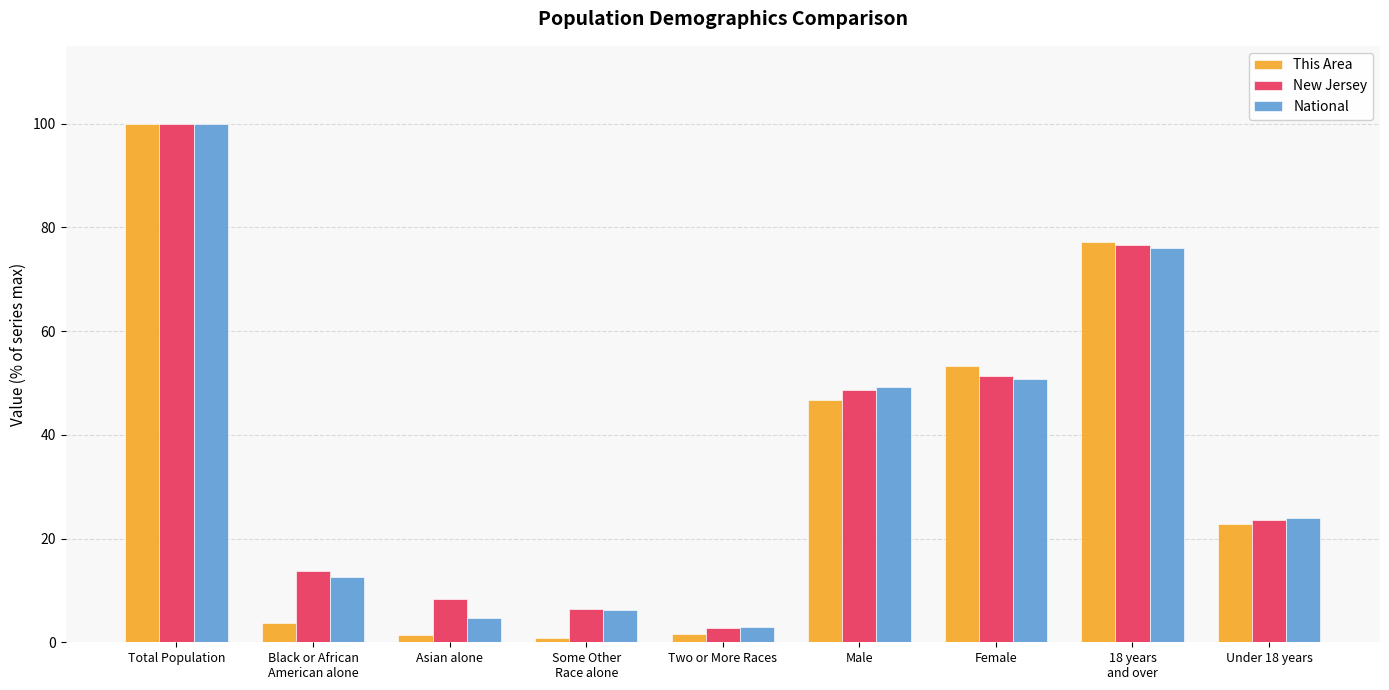

What is the approximate value of New Jersey at Total Population?

100.0